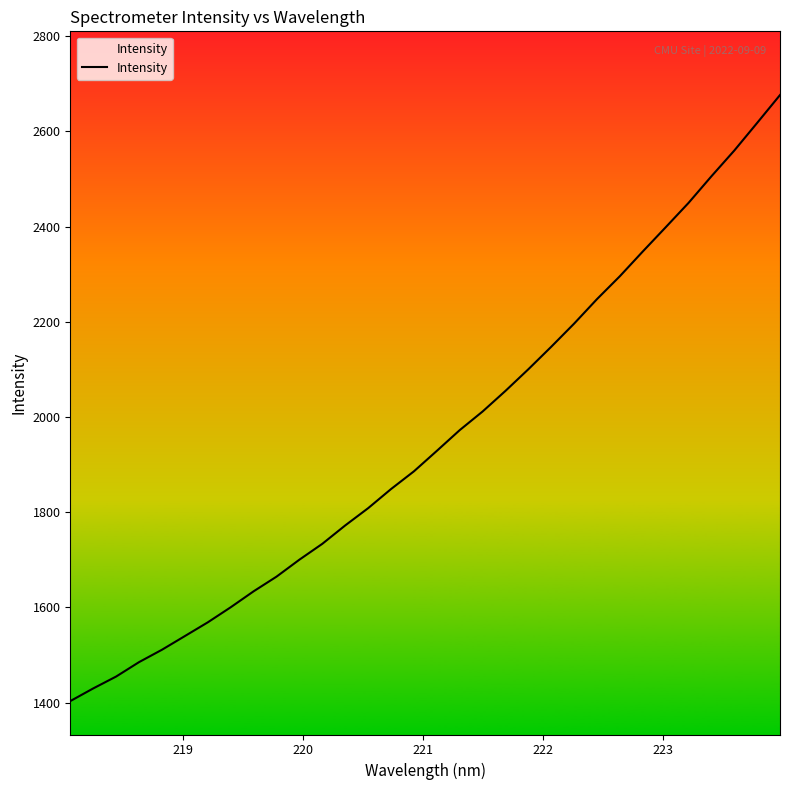

What is the smallest value displayed?

1403.3